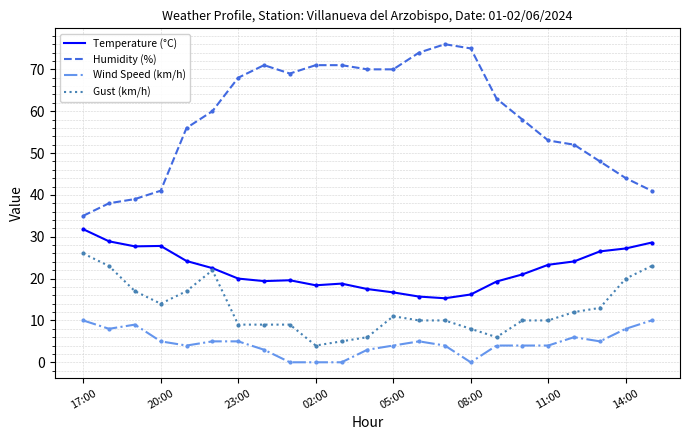

Which series has the largest range (max minus min)?

Humidity (%)